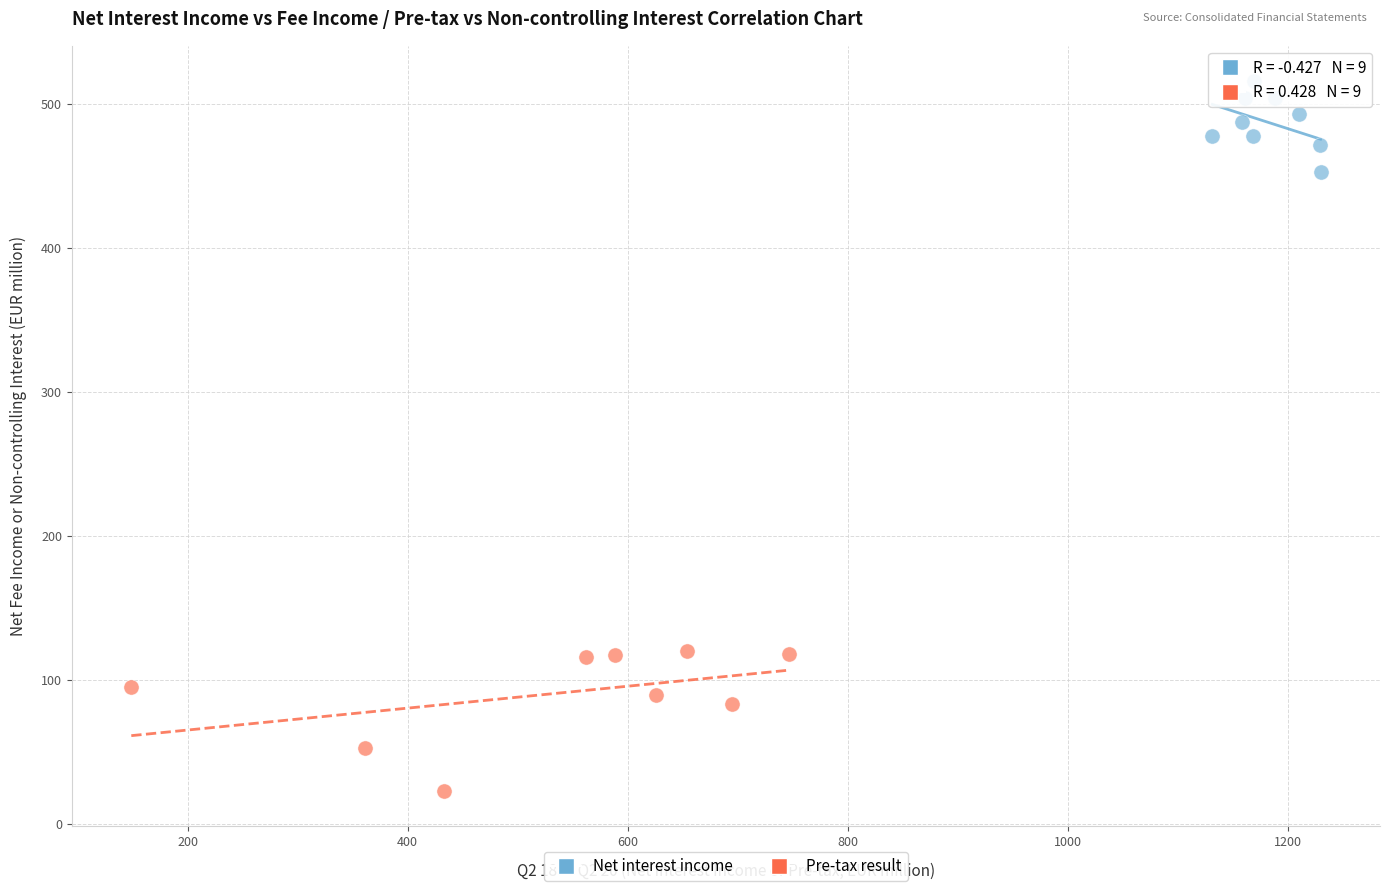

Which series reaches the minimum Y coordinate?

Pre-tax result